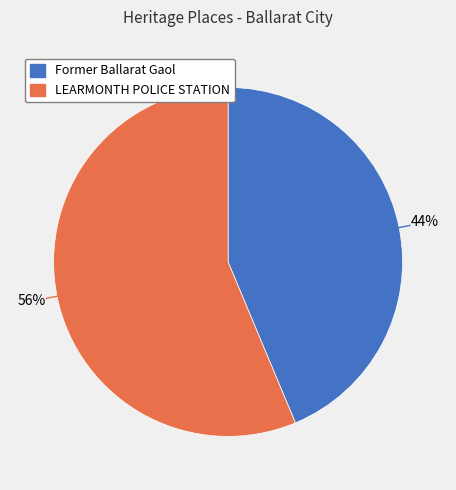

Which slice represents more than half of the pie?

LEARMONTH POLICE STATION